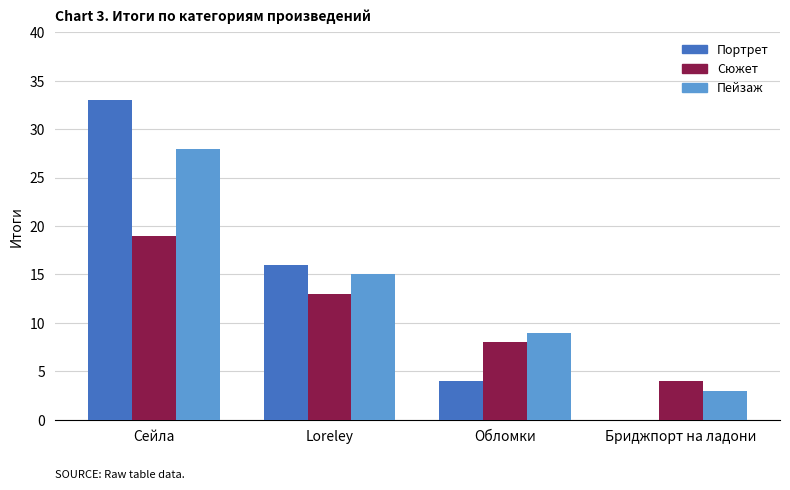

Reading left to right, extract all data points from this chart.

Портрет: 33	16	4	0
Сюжет: 19	13	8	4
Пейзаж: 28	15	9	3